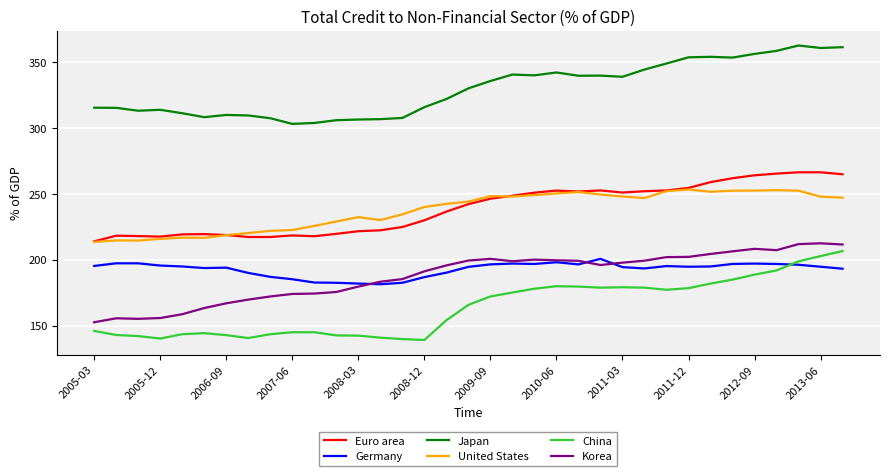

What is the lowest value of the China series?

139.0